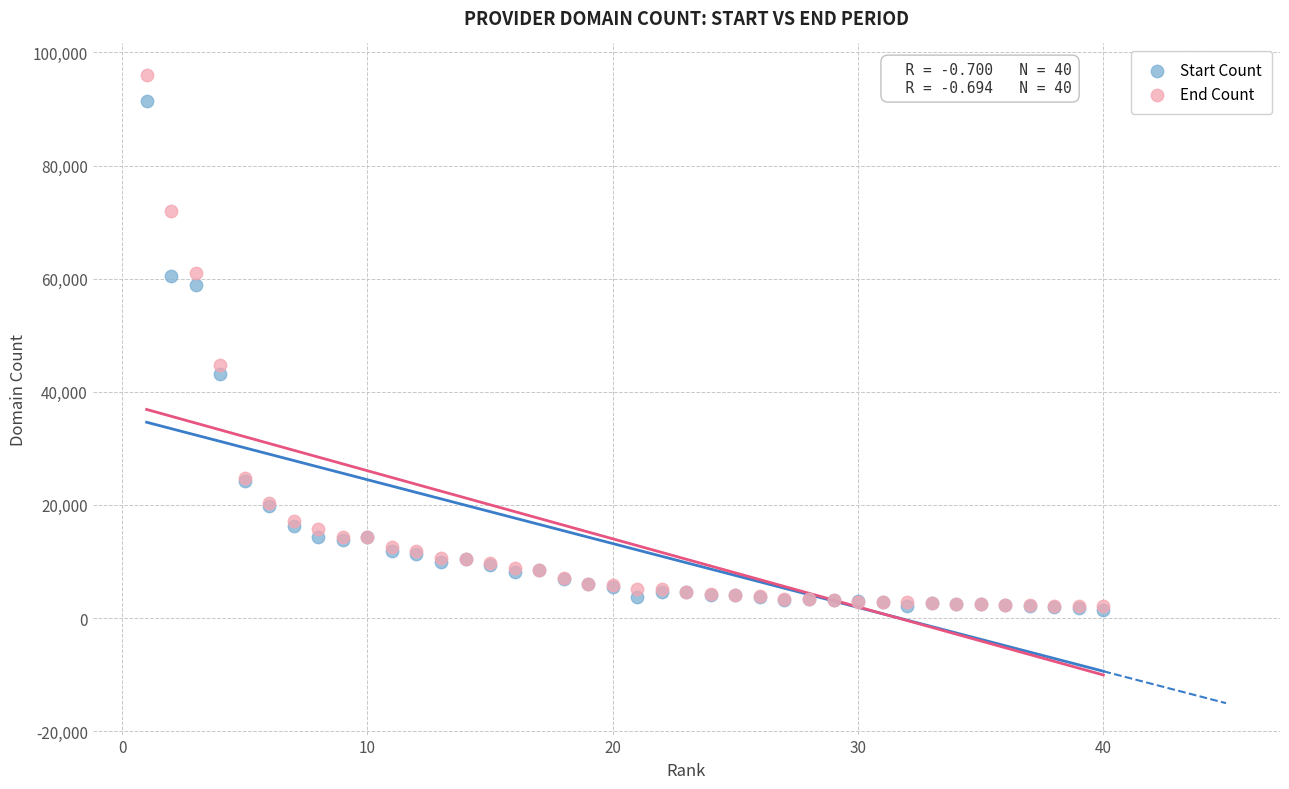

Across all series, what Y value is closest to 48724?

44707